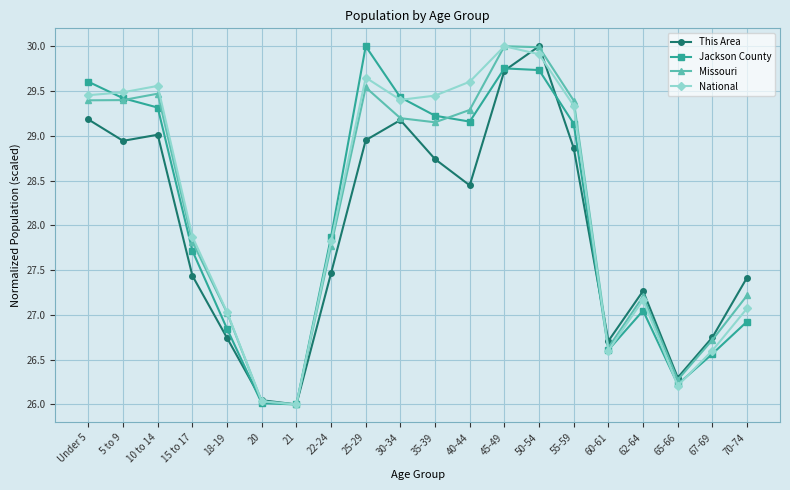

Count the number of data series in this chart.

4